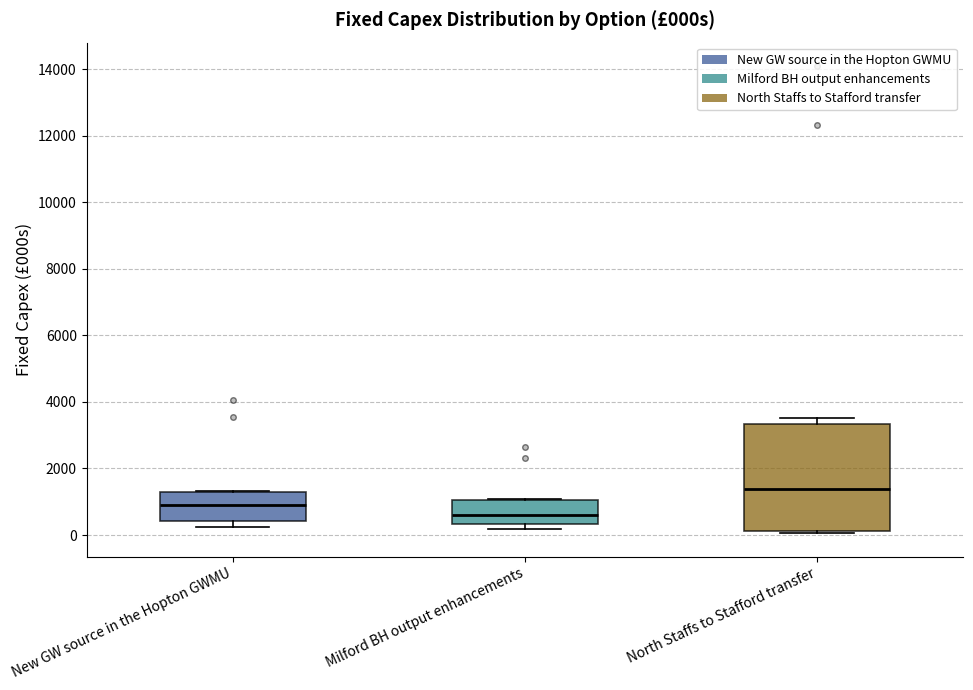

Where is the lower edge of the box for Milford BH output enhancements on the y-axis? The values are not printed on the chart, so give them approximately, as read against the axis.

400